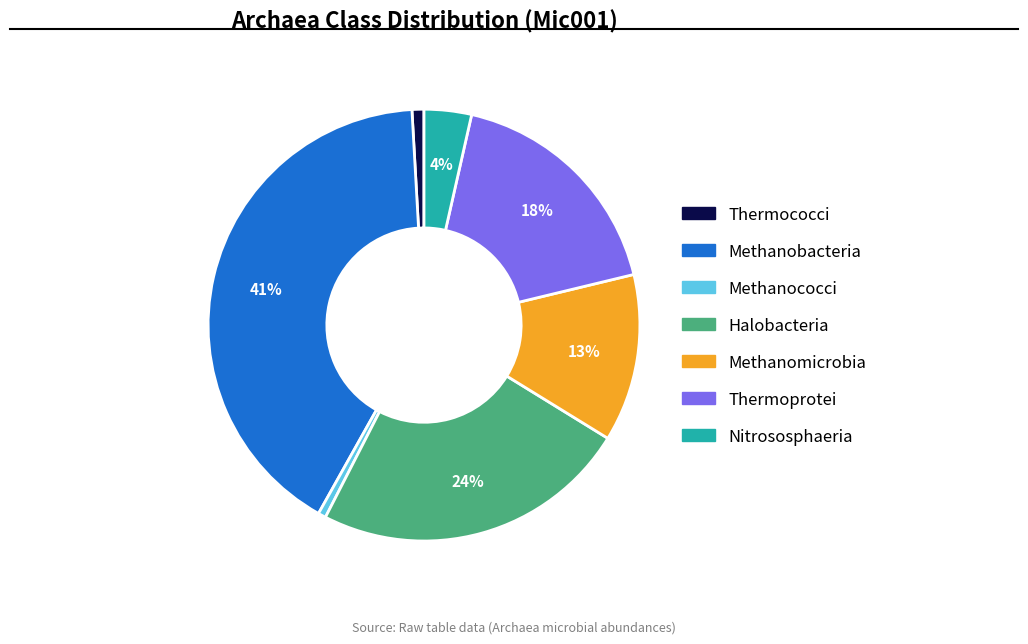

To the nearest percent, what percentage of the pie is Thermococci?

1%